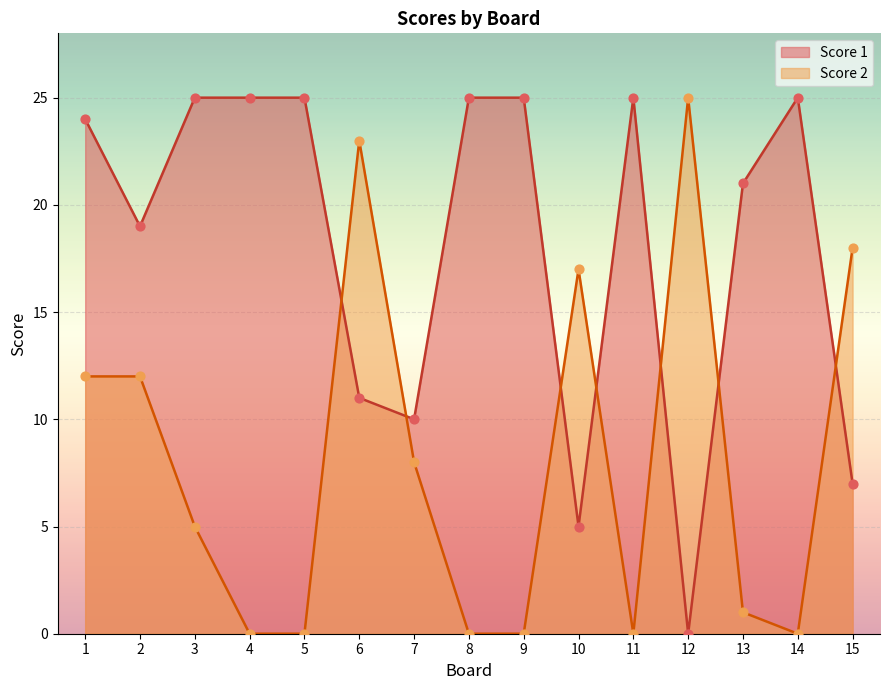

What are all the series names shown in the legend?

Score 1, Score 2